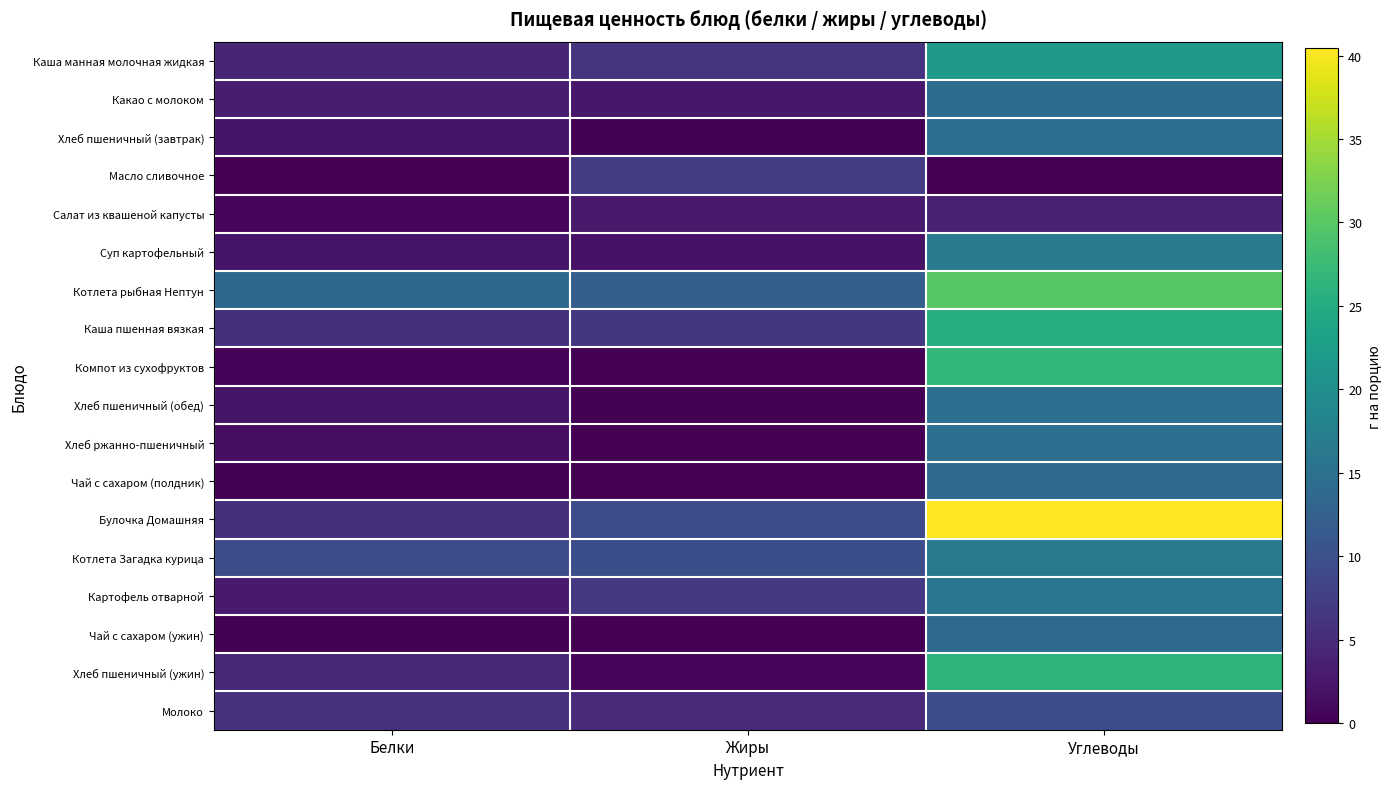

Reading right to left, extract all data points from this chart.

Каша манная молочная жидкая: Углеводы=21.8	Жиры=6.3	Белки=4.3
Какао с молоком: Углеводы=14.2	Жиры=2.7	Белки=3.1
Хлеб пшеничный (завтрак): Углеводы=14.8	Жиры=0.2	Белки=2.3
Масло сливочное: Углеводы=0.1	Жиры=7.2	Белки=0.1
Салат из квашеной капусты: Углеводы=3.9	Жиры=2.9	Белки=0.7
Суп картофельный: Углеводы=16.8	Жиры=2.0	Белки=2.3
Котлета рыбная Нептун: Углеводы=30.0	Жиры=12.3	Белки=13.7
Каша пшенная вязкая: Углеводы=25.2	Жиры=6.5	Белки=5.6
Компот из сухофруктов: Углеводы=26.8	Жиры=0.0	Белки=0.4
Хлеб пшеничный (обед): Углеводы=14.8	Жиры=0.2	Белки=2.3
Хлеб ржанно-пшеничный: Углеводы=14.8	Жиры=0.0	Белки=1.7
Чай с сахаром (полдник): Углеводы=14.0	Жиры=0.0	Белки=0.2
Булочка Домашняя: Углеводы=40.4	Жиры=9.4	Белки=5.5
Котлета Загадка курица: Углеводы=16.8	Жиры=9.7	Белки=9.6
Картофель отварной: Углеводы=15.8	Жиры=6.7	Белки=2.9
Чай с сахаром (ужин): Углеводы=14.0	Жиры=0.0	Белки=0.2
Хлеб пшеничный (ужин): Углеводы=26.4	Жиры=0.5	Белки=4.5
Молоко: Углеводы=9.6	Жиры=5.0	Белки=5.8